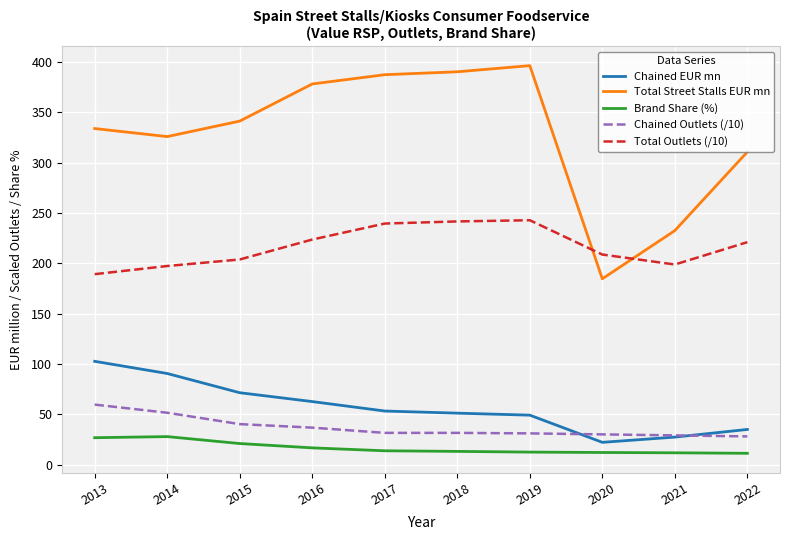

At which label is Total Outlets (/10) closest to 216?

2022